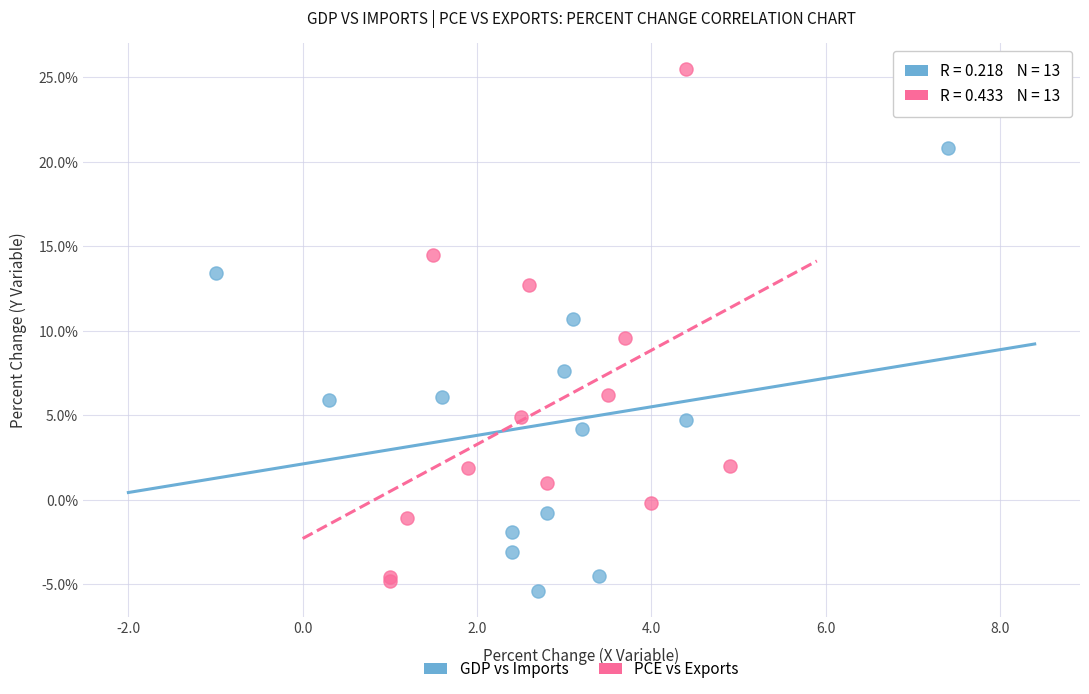

Which series reaches the maximum Y coordinate?

PCE vs Exports